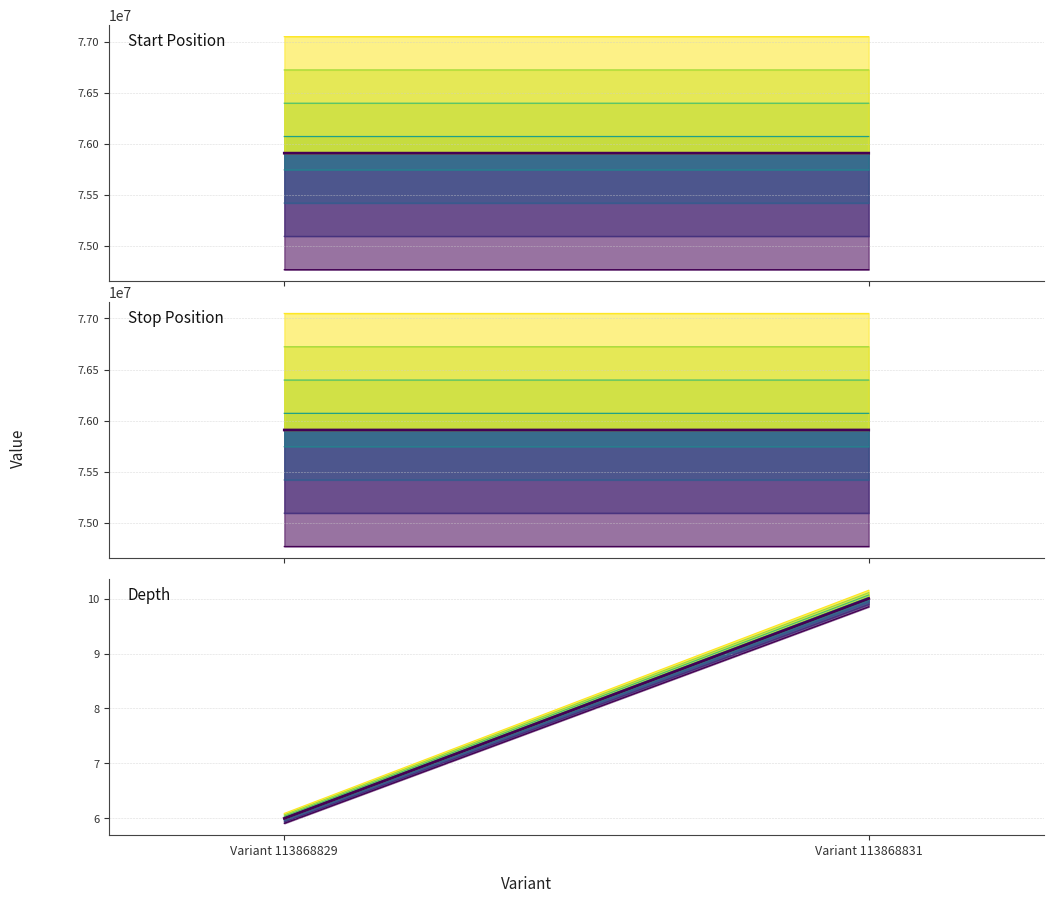

Count the Start Position (base) values in the range 75909880 to 75909968.

2